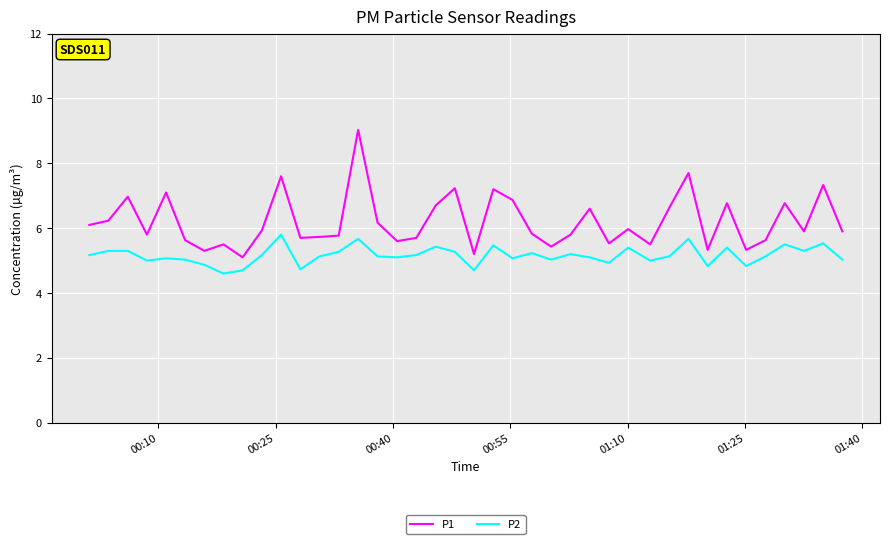

What is the smallest value displayed?

4.6